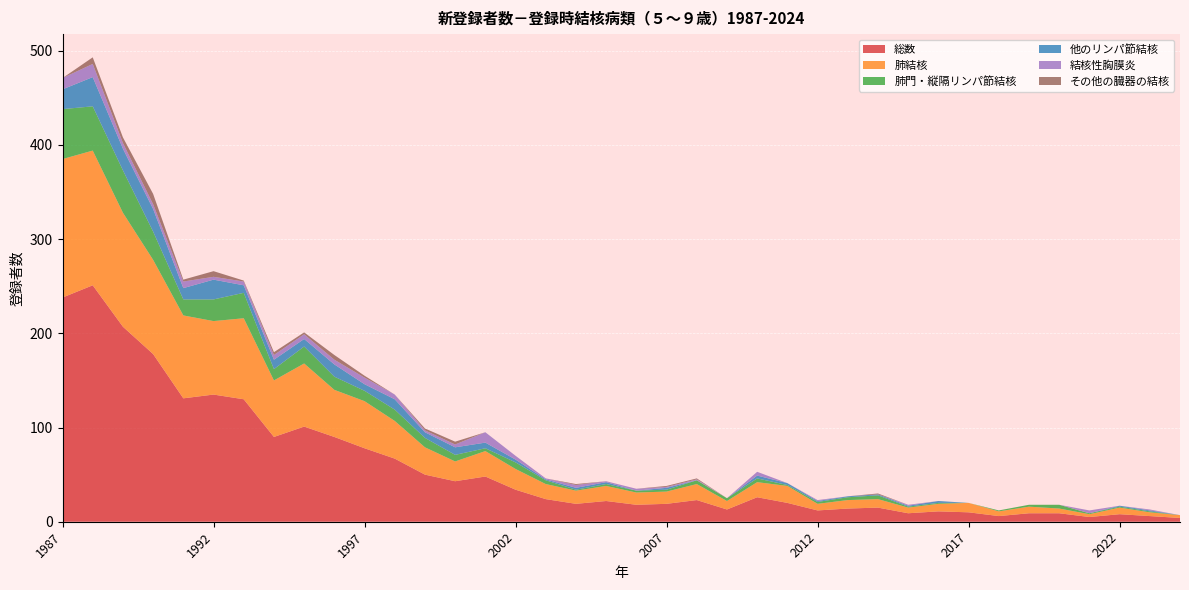

Reading right to left, extract all data points from this chart.

総数: 2024=4	2023=6	2022=8	2021=5	2020=9	2019=9	2018=6	2017=10	2016=11	2015=9	2014=15	2013=14	2012=12	2011=20	2010=26	2009=13	2008=23	2007=19	2006=18	2005=22	2004=19	2003=24	2002=34	2001=48	2000=43	1999=50	1998=67	1997=78	1996=90	1995=101	1994=90	1993=130	1992=135	1991=131	1990=178	1989=207	1988=251	1987=238
肺結核: 2024=3	2023=4	2022=7	2021=3	2020=5	2019=7	2018=5	2017=10	2016=8	2015=6	2014=9	2013=9	2012=7	2011=18	2010=16	2009=9	2008=17	2007=13	2006=13	2005=16	2004=14	2003=16	2002=22	2001=27	2000=21	1999=29	1998=40	1997=50	1996=50	1995=67	1994=60	1993=86	1992=78	1991=88	1990=100	1989=121	1988=143	1987=147
肺門・縦隔リンパ節結核: 2024=0	2023=1	2022=1	2021=1	2020=4	2019=2	2018=1	2017=0	2016=1	2015=1	2014=4	2013=3	2012=2	2011=1	2010=4	2009=3	2008=4	2007=2	2006=2	2005=2	2004=1	2003=4	2002=7	2001=3	2000=7	1999=10	1998=12	1997=11	1996=14	1995=18	1994=12	1993=27	1992=23	1991=17	1990=30	1989=45	1988=47	1987=53
他のリンパ節結核: 2024=0	2023=1	2022=1	2021=0	2020=0	2019=0	2018=0	2017=0	2016=2	2015=1	2014=1	2013=1	2012=1	2011=2	2010=3	2009=0	2008=0	2007=2	2006=0	2005=2	2004=2	2003=1	2002=3	2001=6	2000=8	1999=6	1998=11	1997=7	1996=13	1995=8	1994=10	1993=8	1992=21	1991=12	1990=24	1989=23	1988=31	1987=21
結核性胸膜炎: 2024=0	2023=1	2022=0	2021=3	2020=0	2019=0	2018=0	2017=0	2016=0	2015=1	2014=0	2013=0	2012=1	2011=0	2010=4	2009=0	2008=1	2007=1	2006=2	2005=1	2004=3	2003=1	2002=4	2001=11	2000=3	1999=2	1998=5	1997=7	1996=5	1995=5	1994=5	1993=4	1992=3	1991=7	1990=5	1989=6	1988=14	1987=12
その他の臓器の結核: 2024=0	2023=0	2022=0	2021=0	2020=0	2019=0	2018=0	2017=0	2016=0	2015=0	2014=1	2013=0	2012=0	2011=0	2010=0	2009=0	2008=1	2007=1	2006=0	2005=0	2004=1	2003=0	2002=0	2001=0	2000=3	1999=2	1998=0	1997=2	1996=5	1995=2	1994=3	1993=1	1992=6	1991=2	1990=11	1989=6	1988=7	1987=0